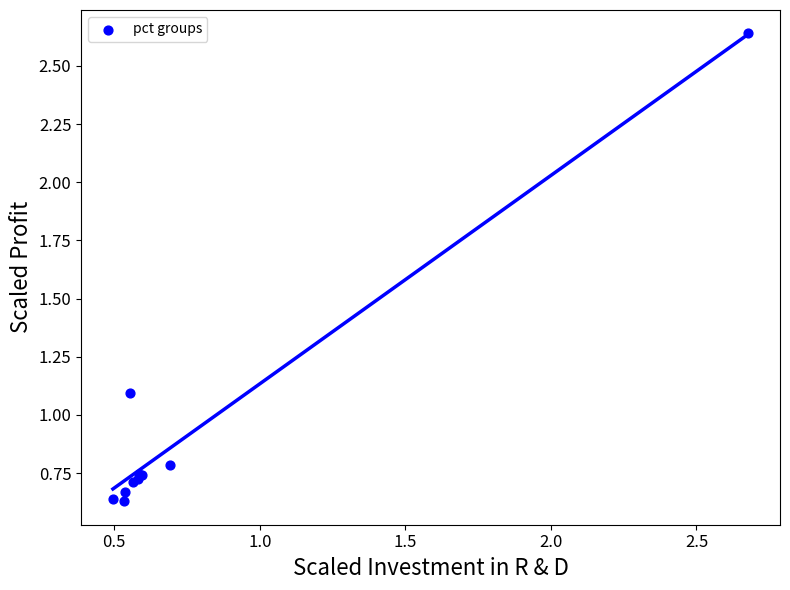

What Y value in the scatter plot is closest to 1?

1.1